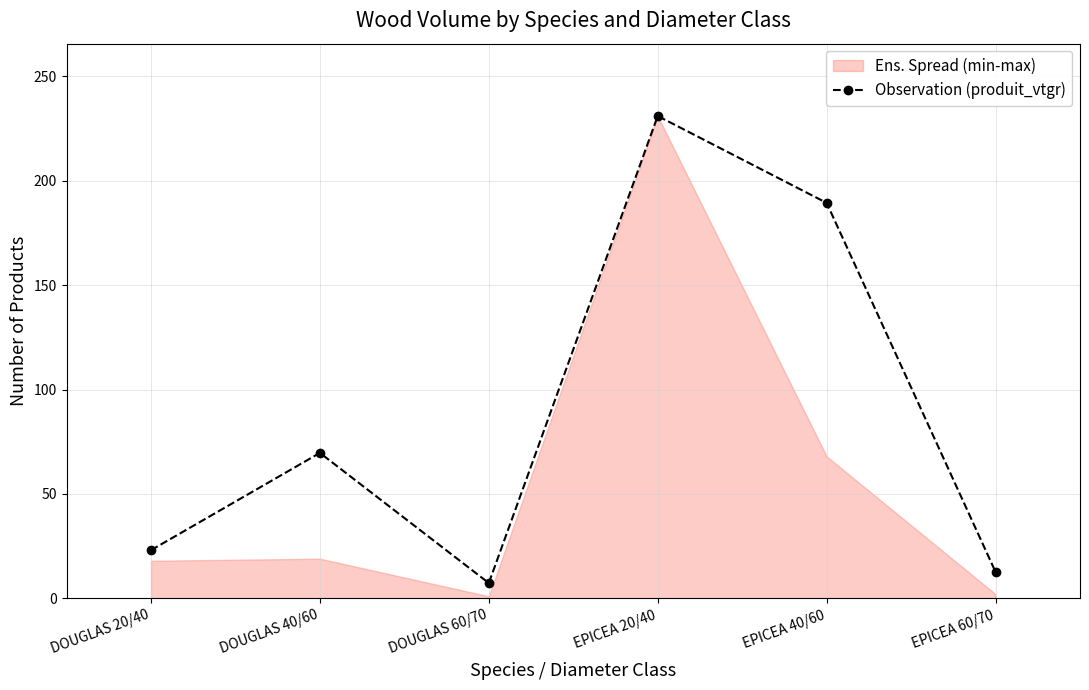

List the labels in order of value, largest first.

EPICEA 20/40, EPICEA 40/60, DOUGLAS 40/60, DOUGLAS 20/40, EPICEA 60/70, DOUGLAS 60/70